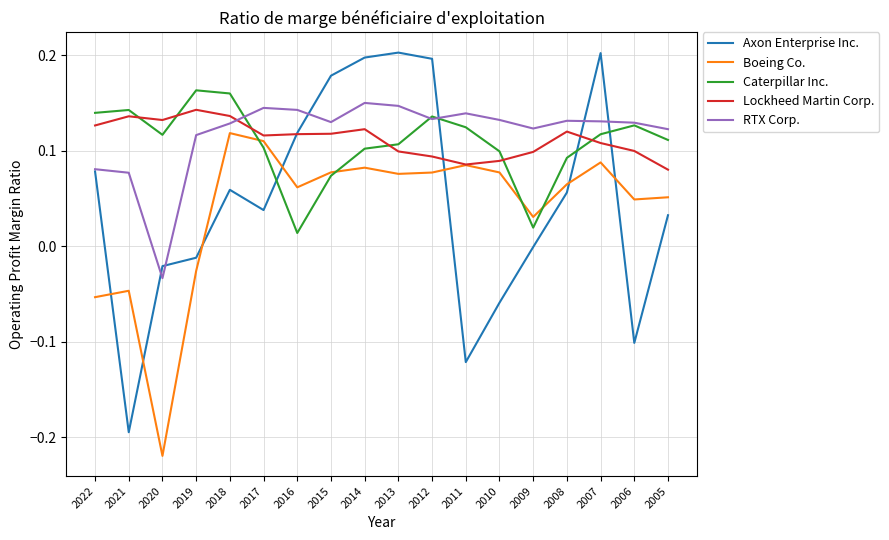

True or false: Caterpillar Inc. and Lockheed Martin Corp. cross at least once.

True